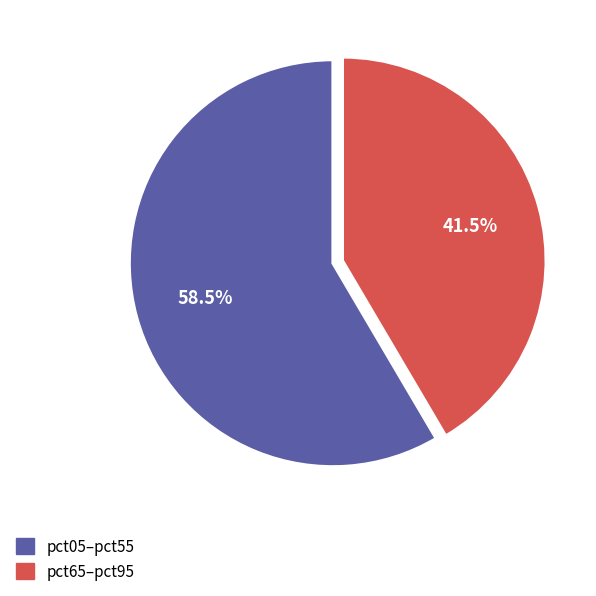

Is there any slice that represents more than half of the pie?

Yes